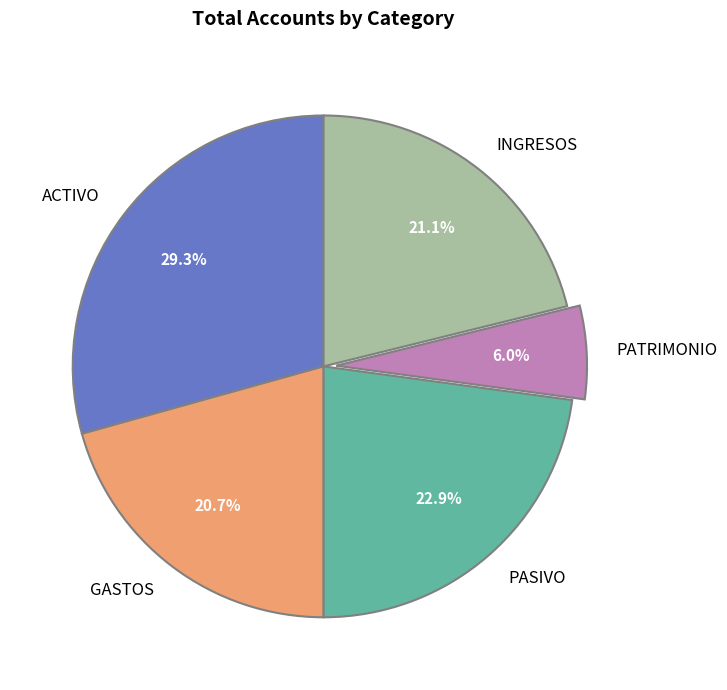

Between PATRIMONIO and GASTOS, which is larger?

GASTOS